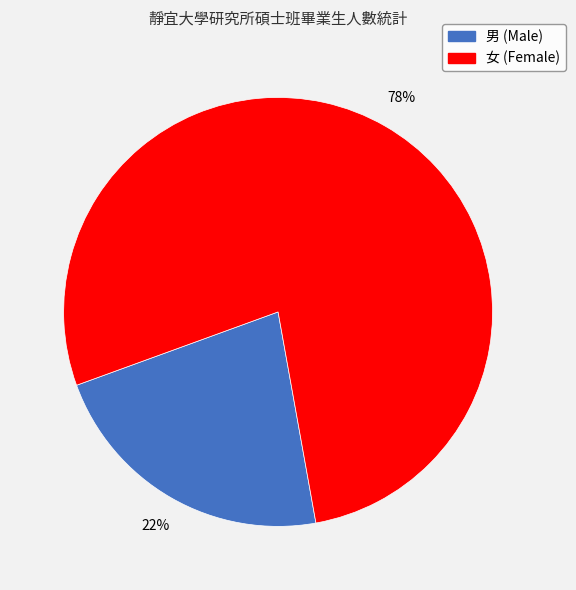

To the nearest percent, what is the average slice percentage?

50%